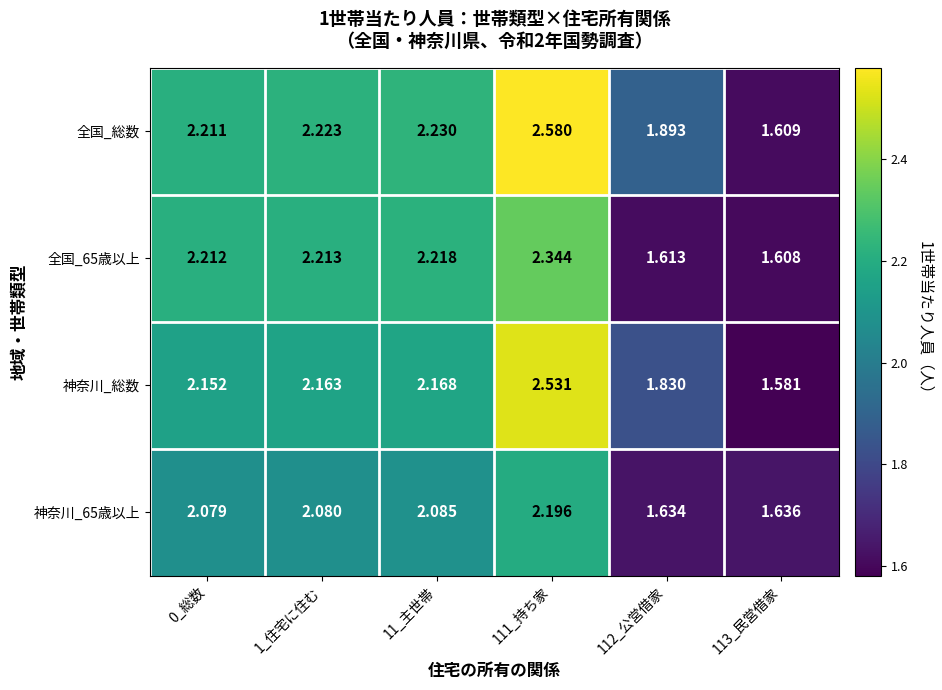

How many series are shown in this chart?

4